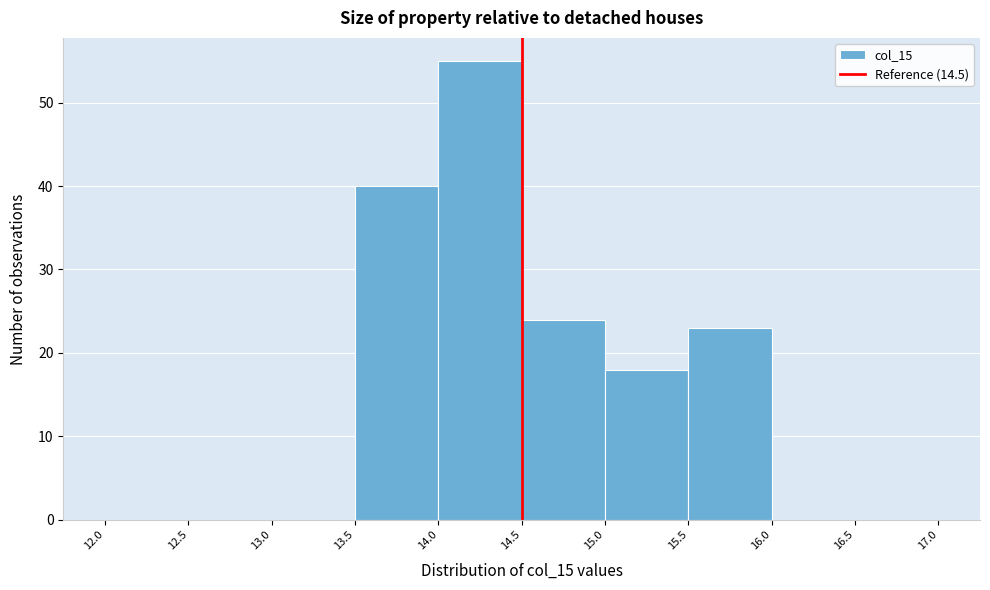

How tall is the bar that spans 15.5 to 16.0 on the x-axis? The values are not printed on the chart, so give them approximately, as read against the axis.

23